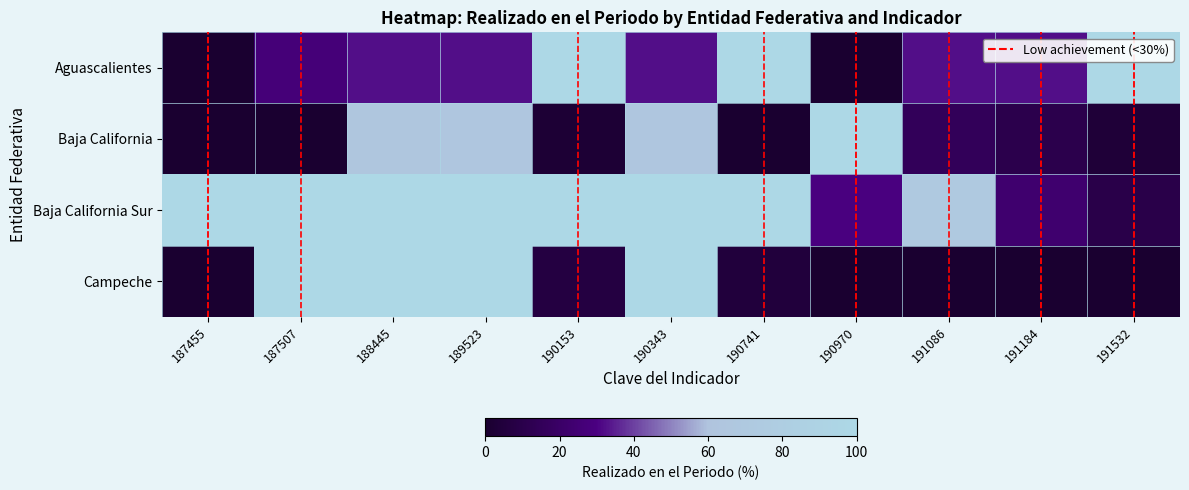

Reading right to left, list all the values displayed in this chart.

Aguascalientes: 100.0	32.1	32.1	0.0	100.0	32.1	100.0	32.1	32.1	26.8	0.0
Baja California: 3.3	10.6	15.4	100.0	0.0	65.8	2.2	65.2	64.3	0.0	0.0
Baja California Sur: 9.5	22.9	71.1	28.9	100.0	100.0	100.0	100.0	100.0	100.0	100.0
Campeche: 0.0	0.0	0.0	0.0	4.7	100.0	6.5	100.0	100.0	100.0	0.0